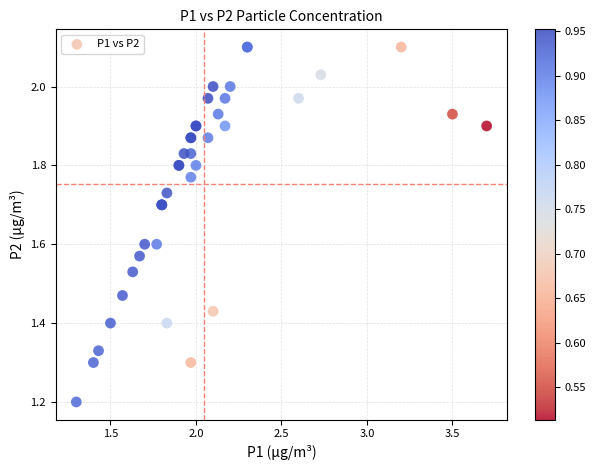

What Y value in the scatter plot is closest to 1?

1.2